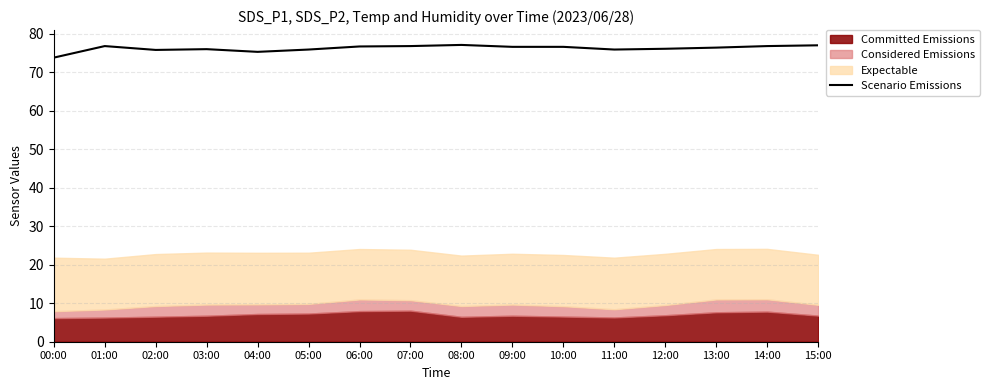

Between 13:00 and 04:00, which is larger?

13:00